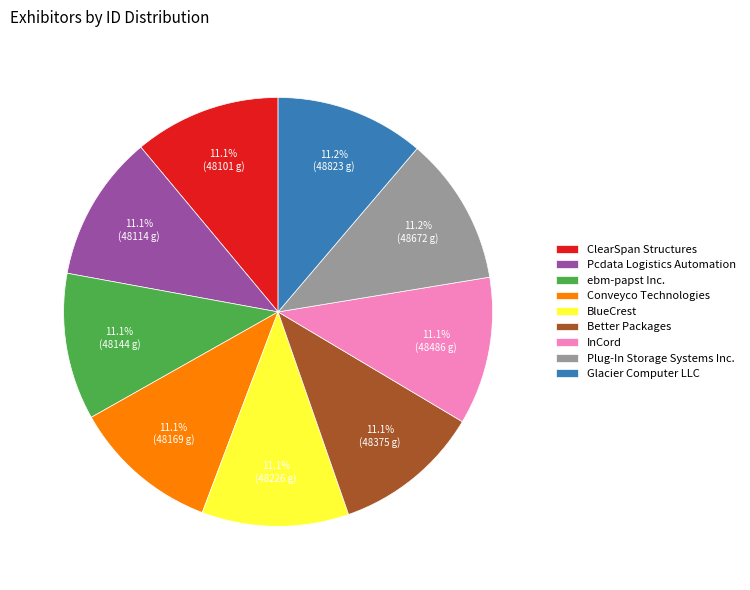

Is it true that Pcdata Logistics Automation is 19% of the pie?

False